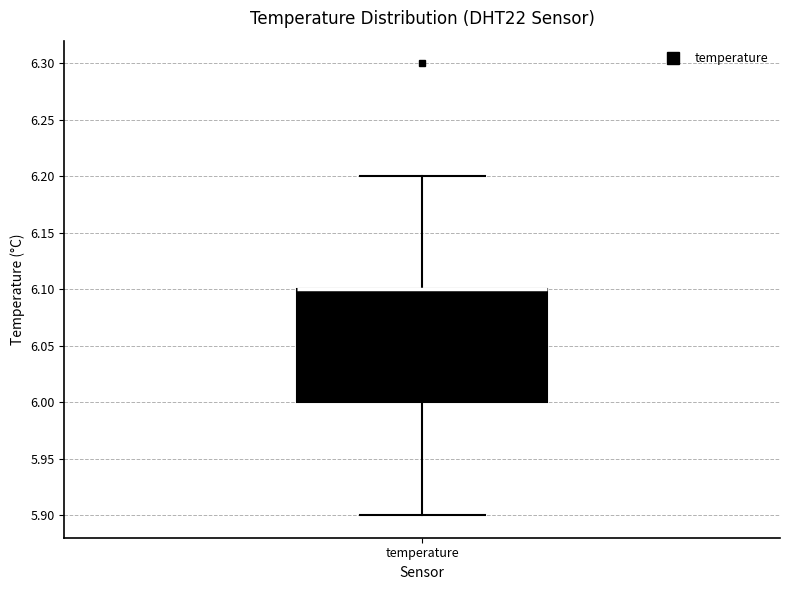

Transcribe this box plot: give where the median line is, the range the box spans, and where the two whiskers end, as read against the y-axis. The values are not printed on the chart, so give them approximately, as read against the axis.

median 6.1 (drawn on the box's upper edge), box 6.0 to 6.1, whiskers 5.9 to 6.2